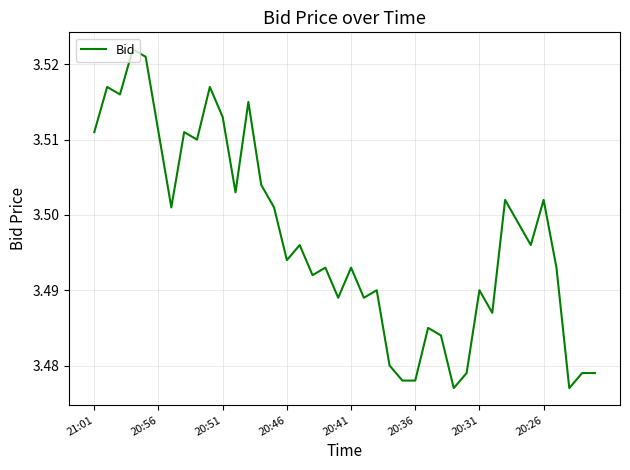

True or false: the data shows 2.1 at 20:56.

False